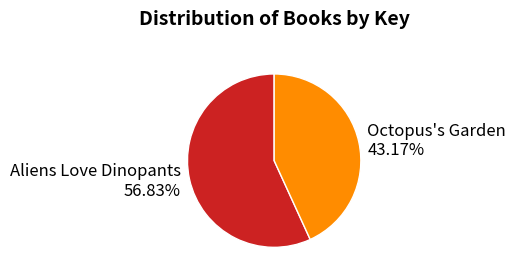

How many segments does this pie chart have?

2